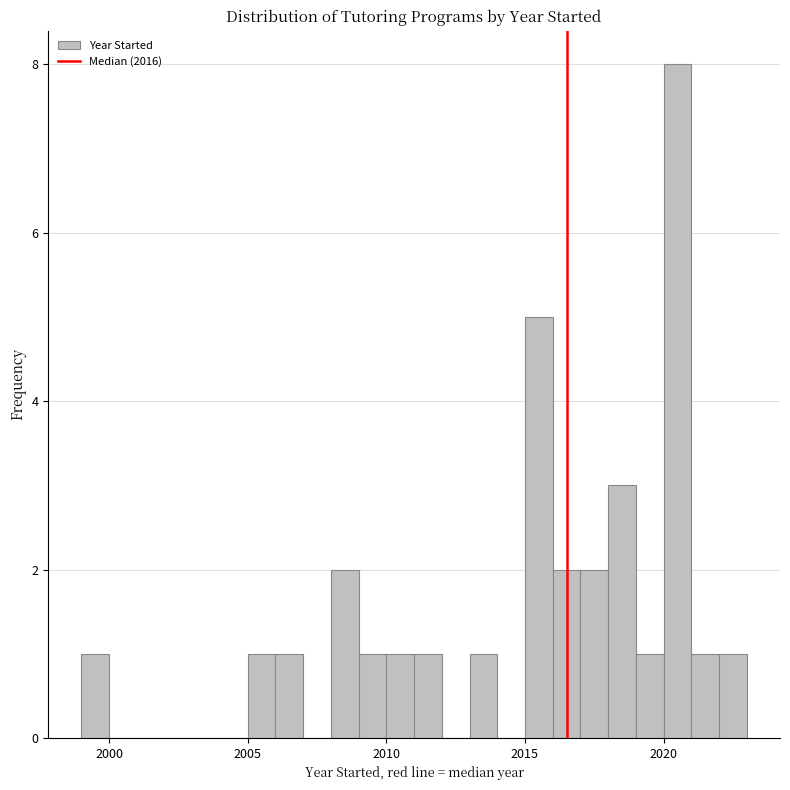

Around what value on the x-axis is the tallest bar? Give the approximate position of its centre, as read against the axis.

2020.5